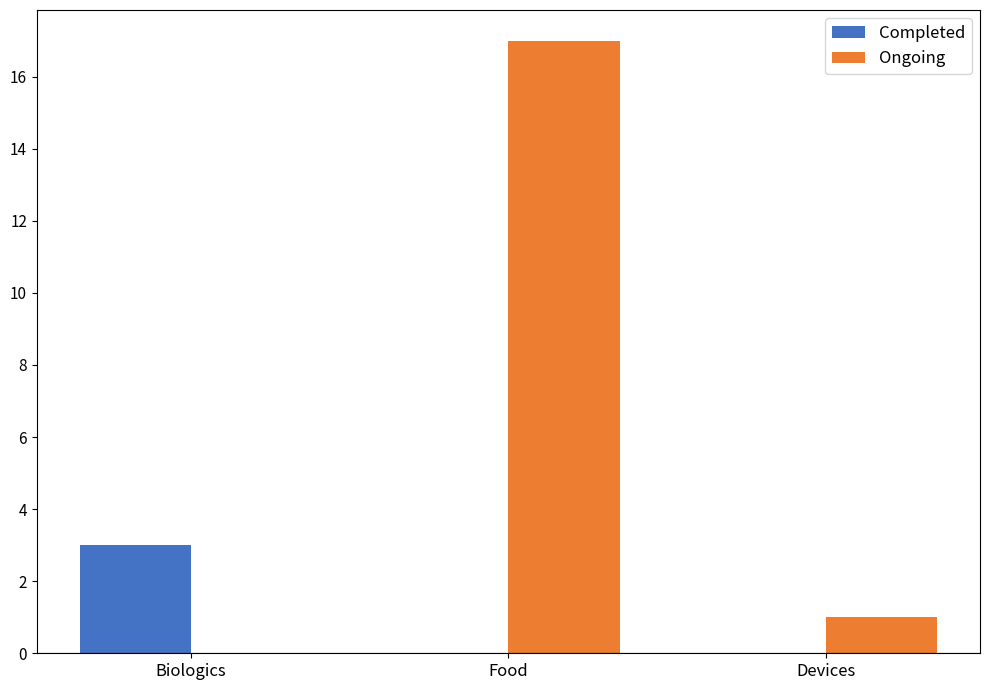

Which series has the largest total across all categories?

Ongoing